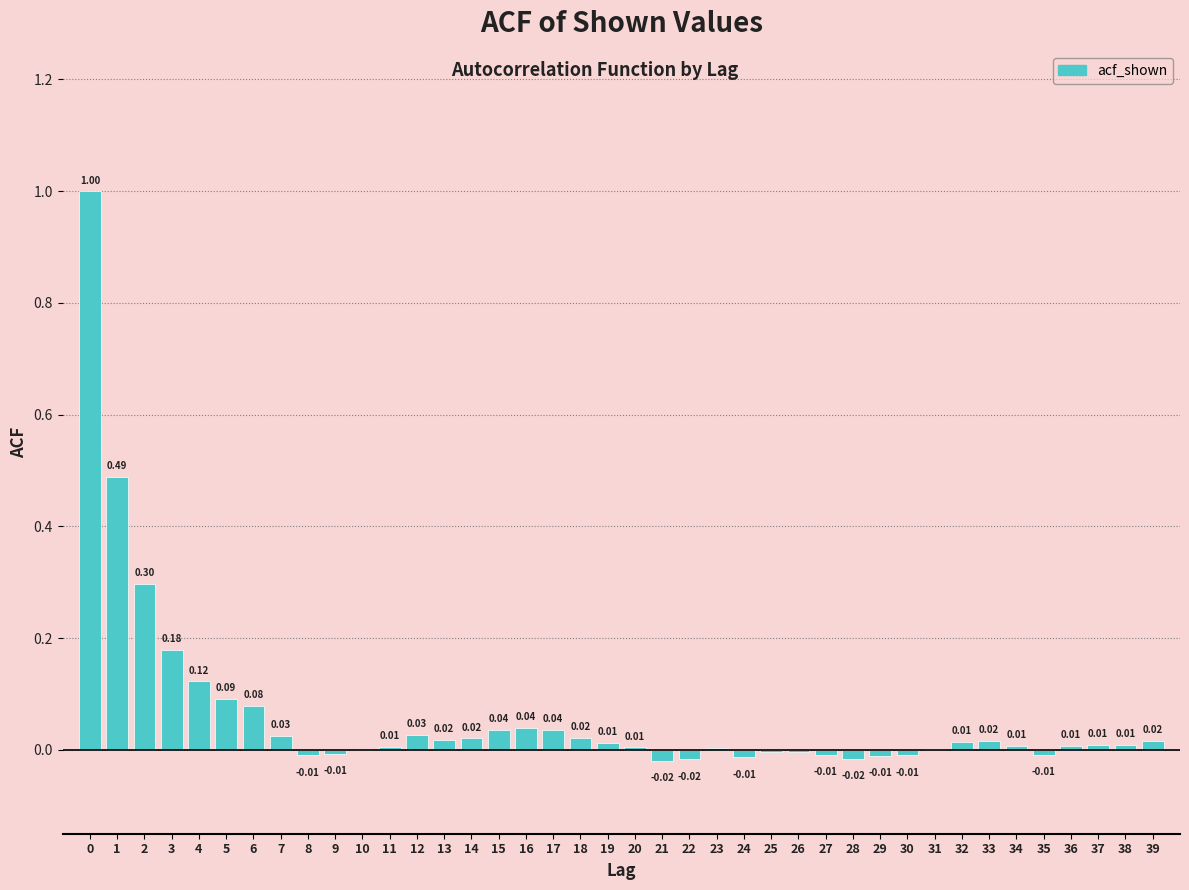

Between 23 and 31, which is larger?

23